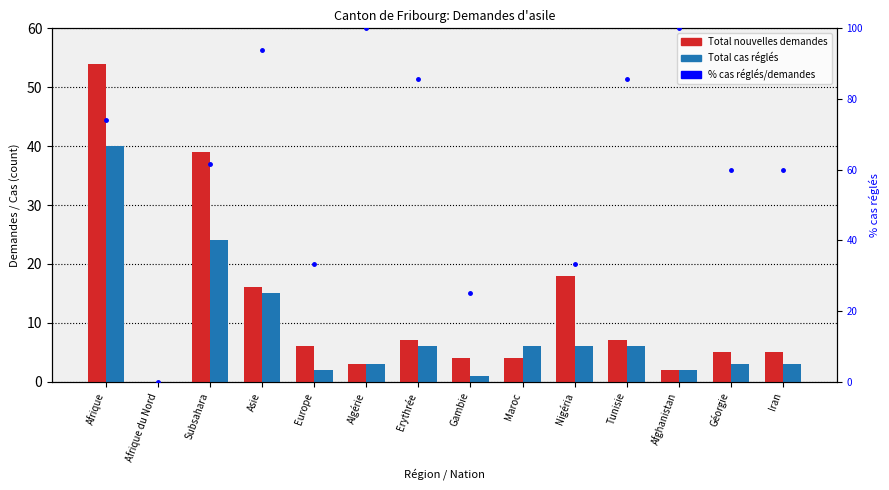

Which series has the largest total across all categories?

% réglés/demandes